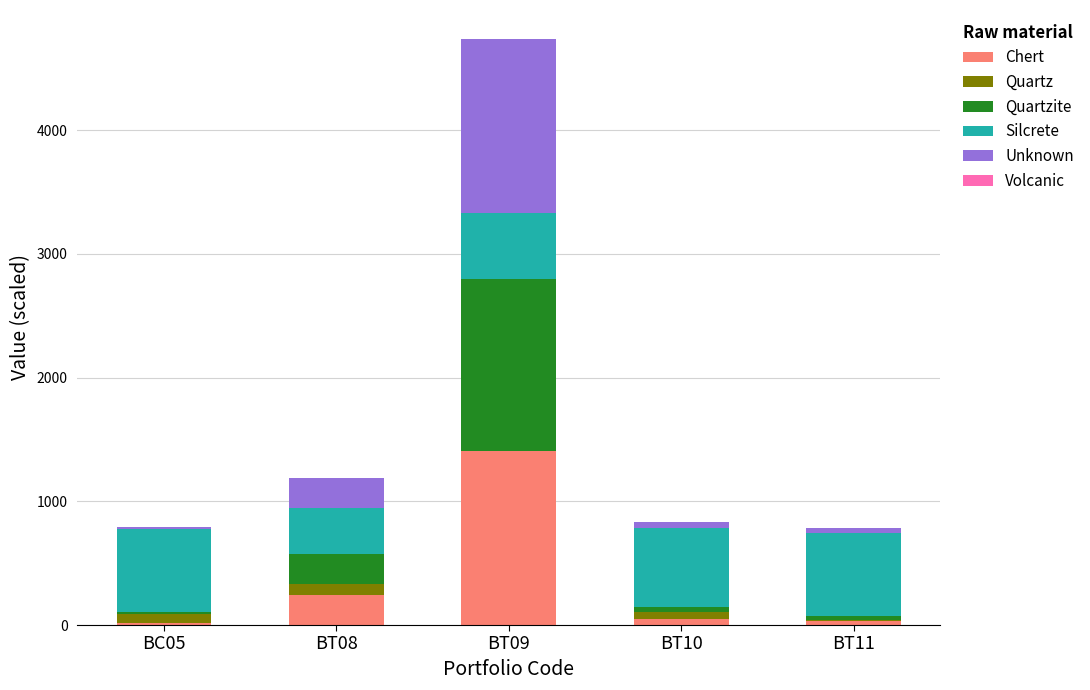

At which category is the sum across all series the highest?

BT09